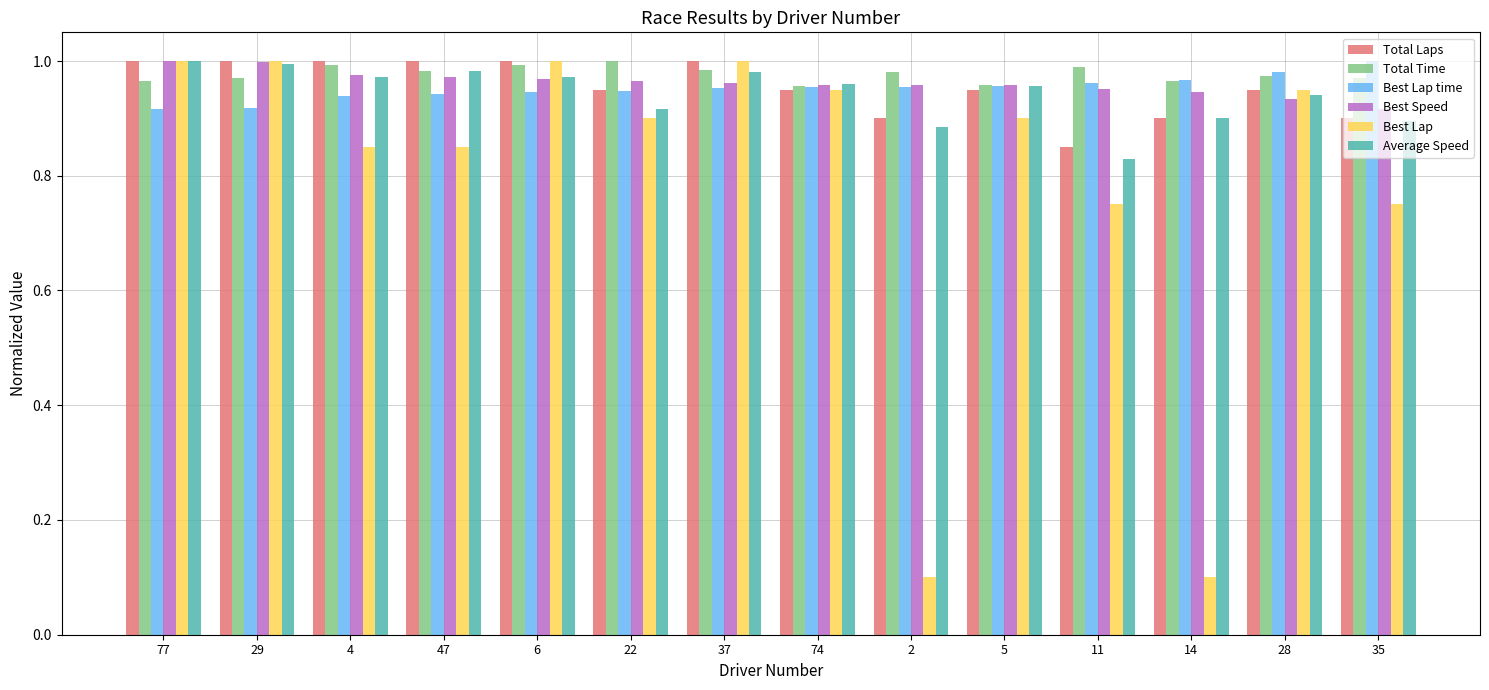

Which series changed the most between 47 and 2?

Best Lap